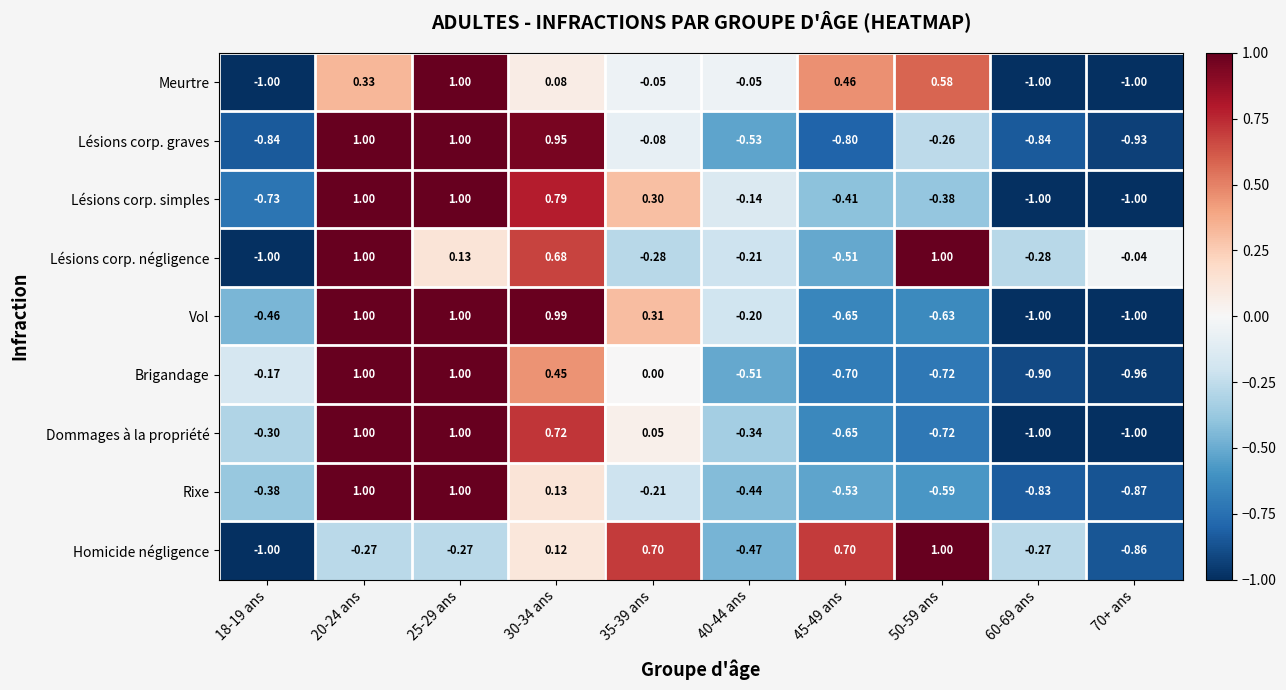

Which series has the largest total across all categories?

Lésions corp. négligence